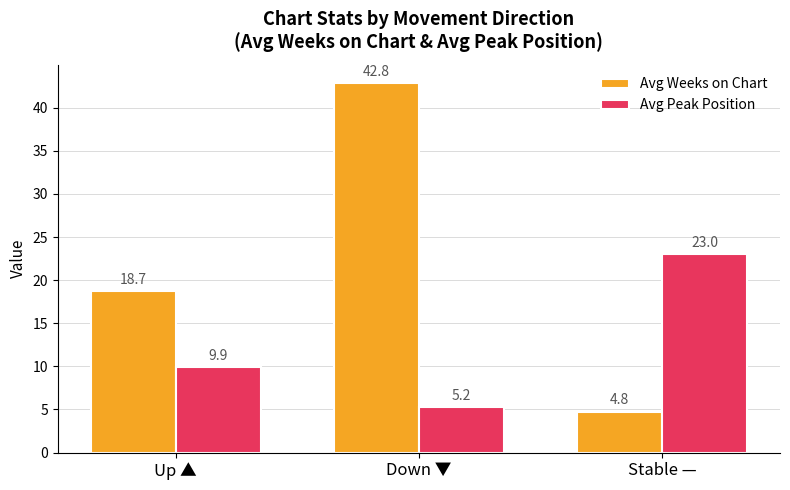

At how many categories does at least one series exceed 9?

3